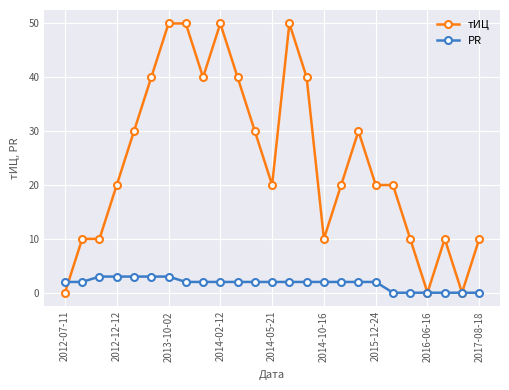

What is the value of the тИЦ point at the 20th from the left?

20